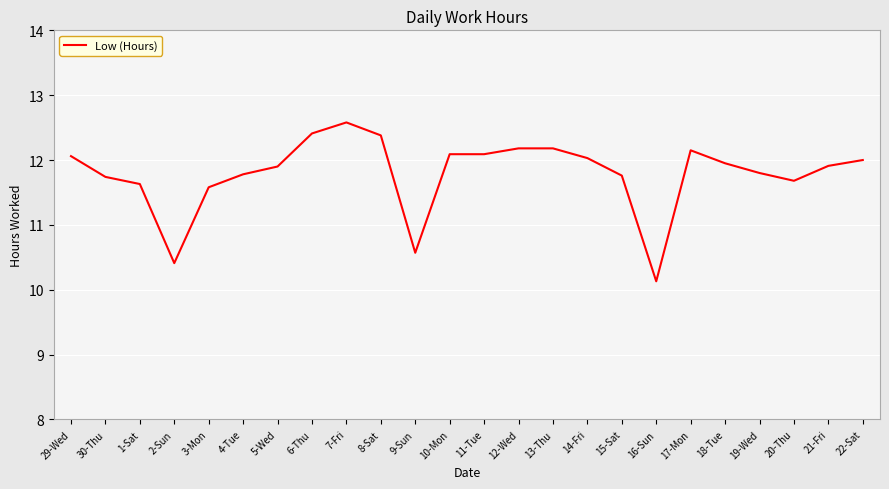

What is the greatest value displayed?

12.6